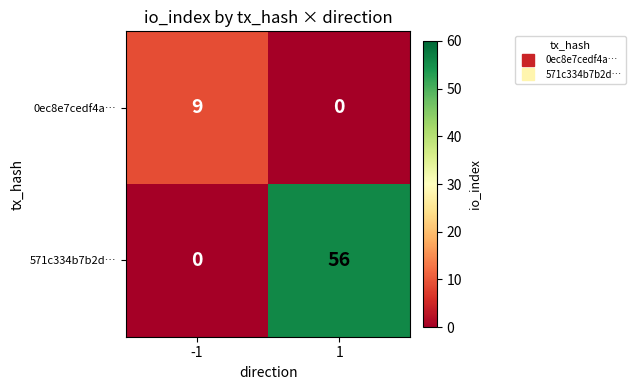

List the series in order of their peak value, lowest first.

0ec8e7cedf4a…, 571c334b7b2d…